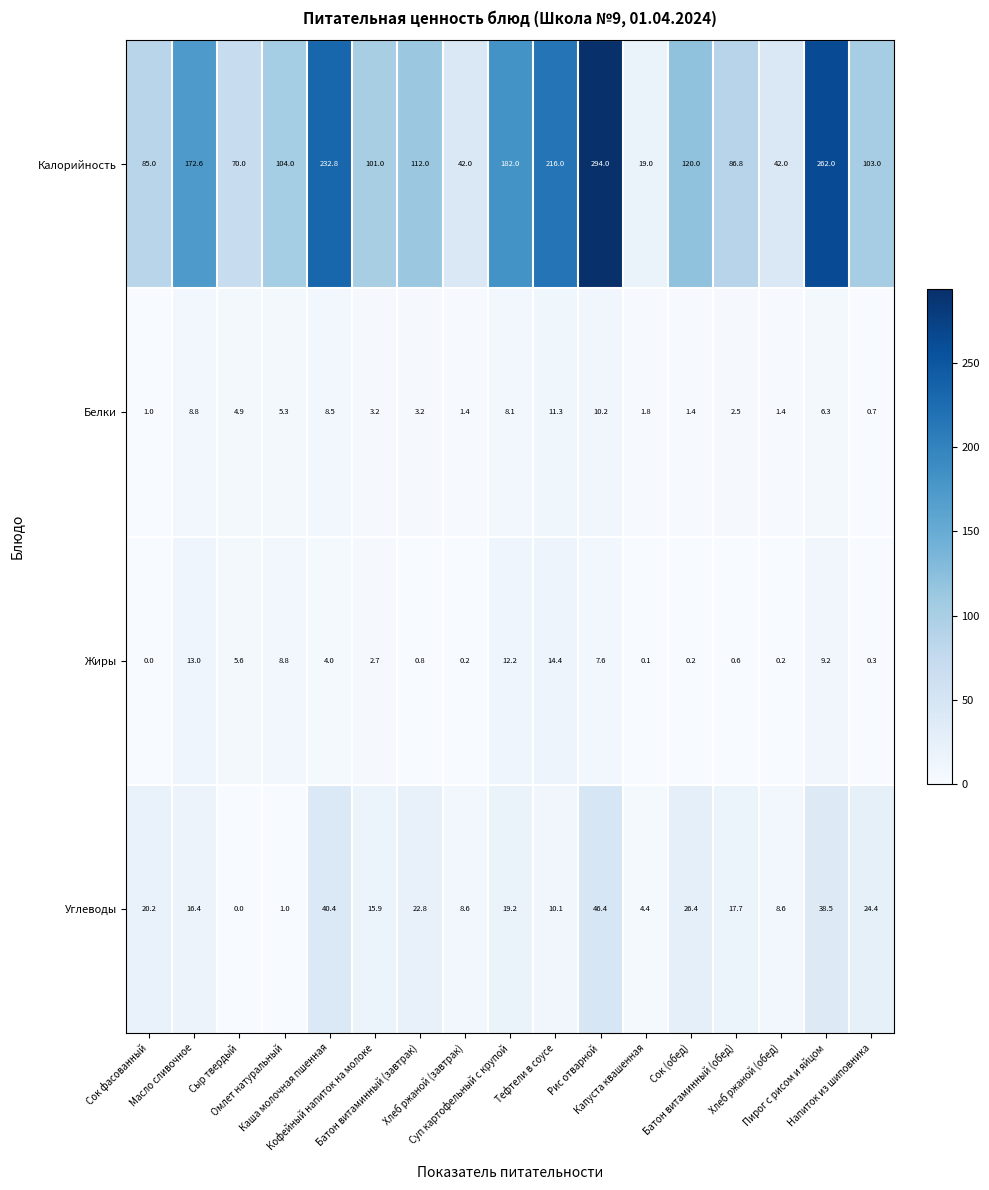

What is the difference between the maximum and minimum values in the Углеводы series?

46.4